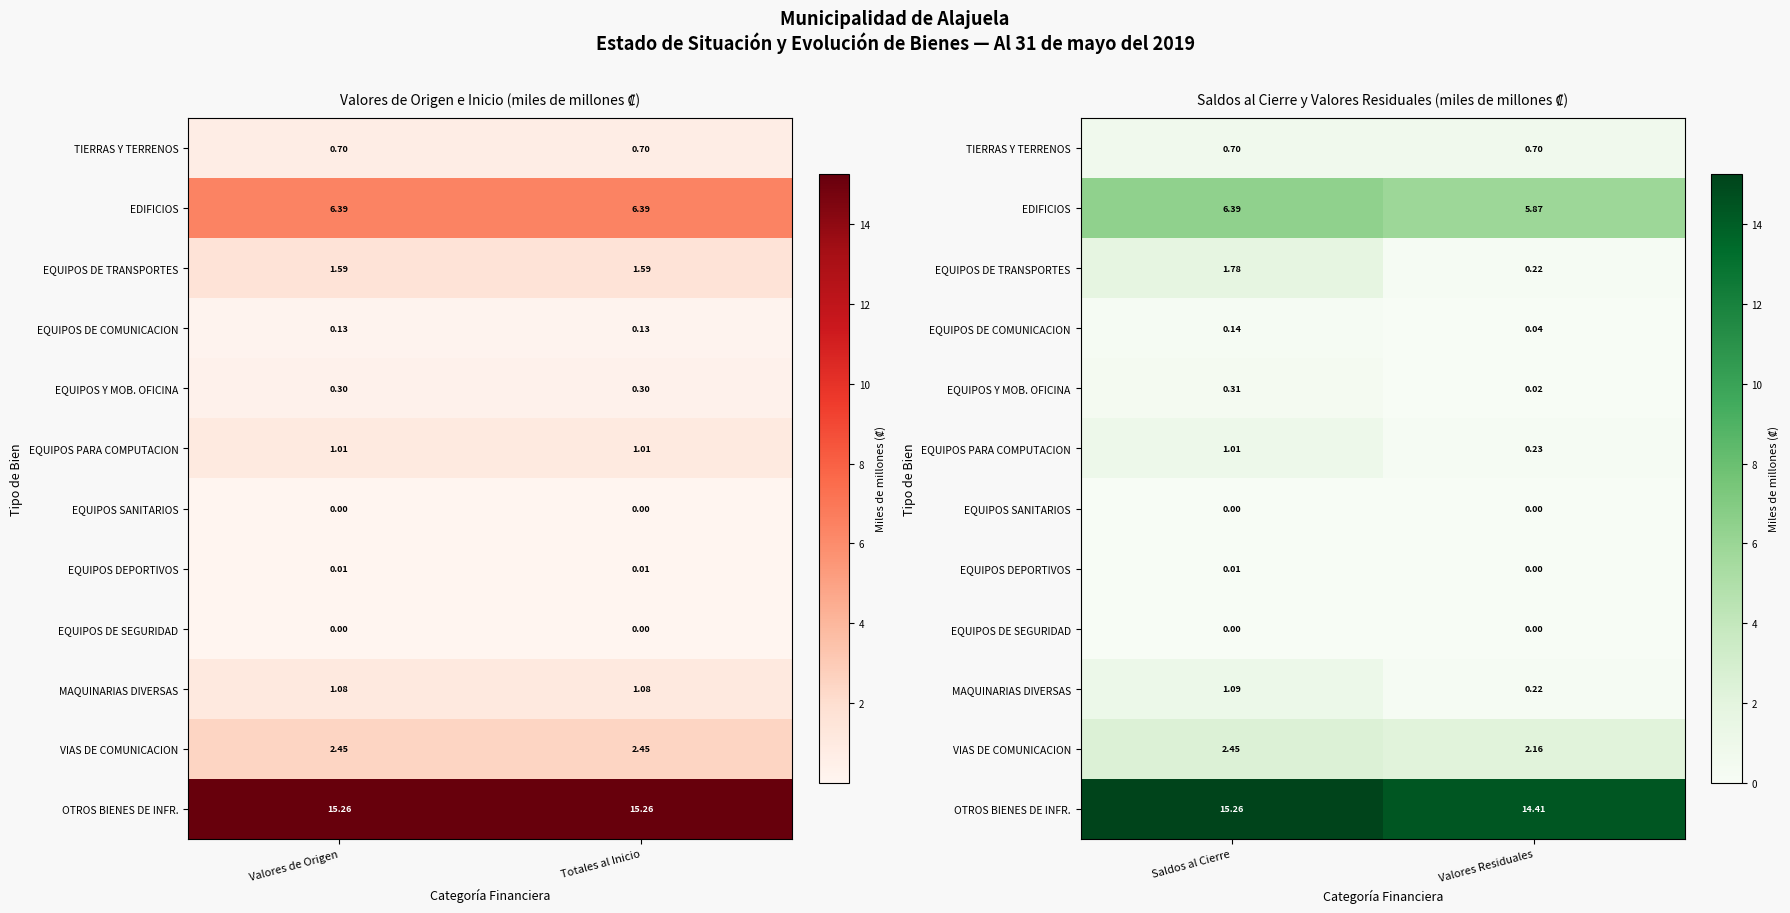

Which series has the largest range (max minus min)?

EQUIPOS DE TRANSPORTES